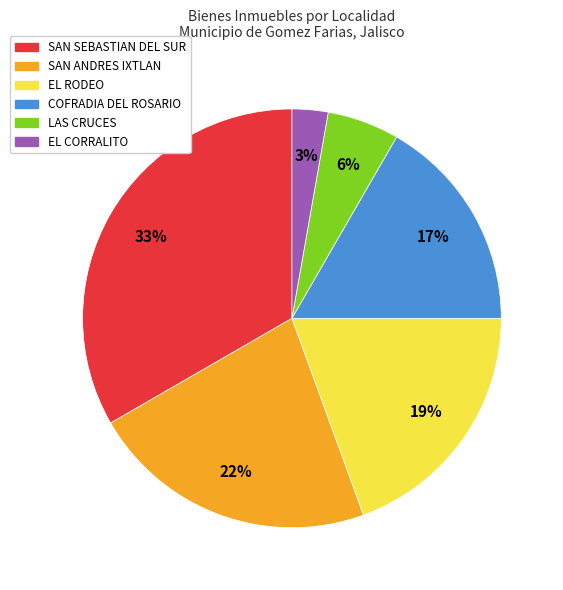

To the nearest percent, what is the combined percentage of EL CORRALITO and SAN ANDRES IXTLAN?

25%